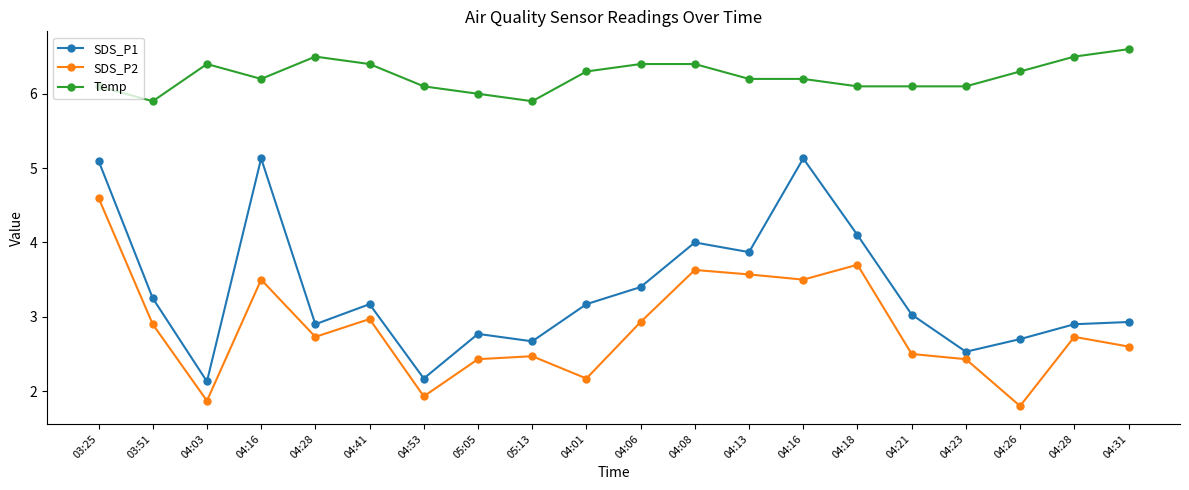

Which category has the lowest value across all series?

04:26